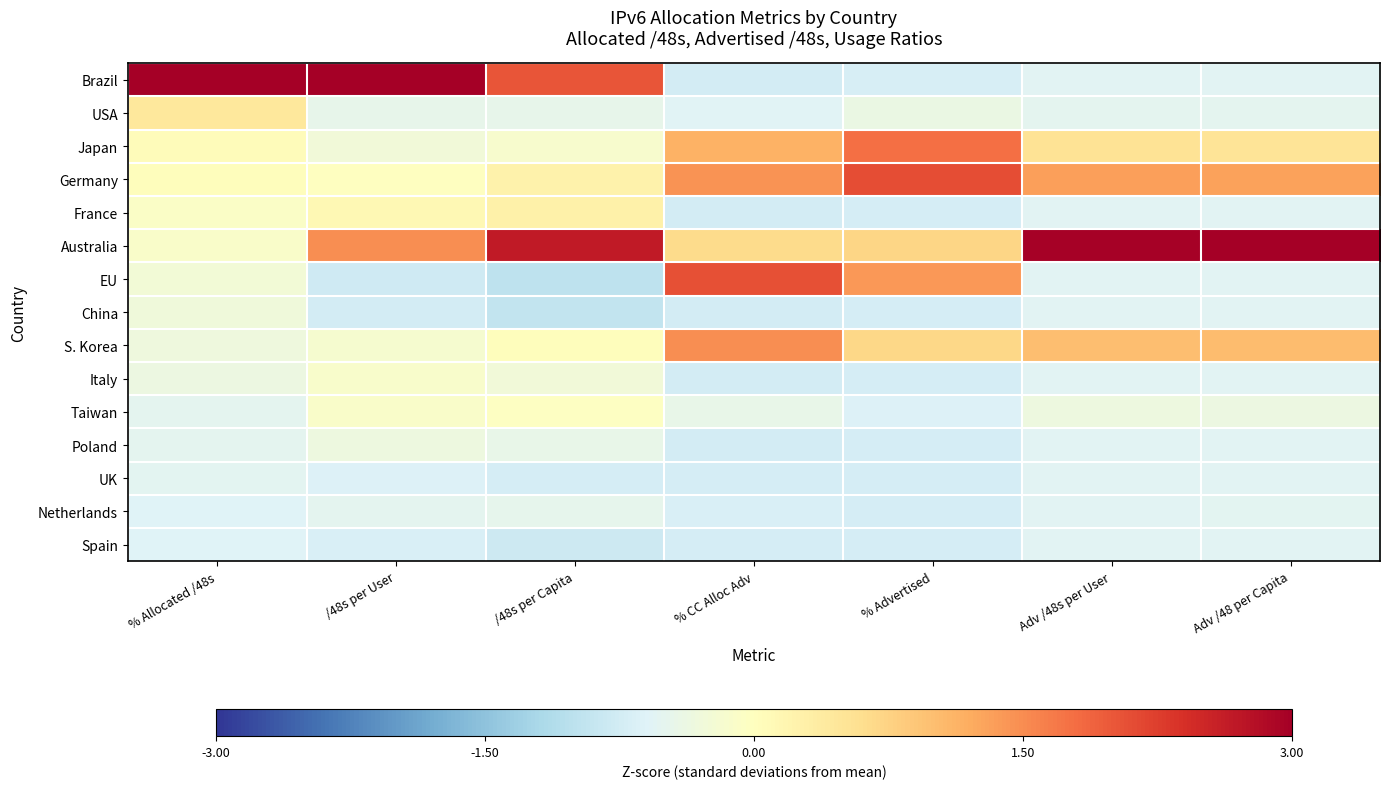

Which has a higher value, % Allocated /48s or Adv /48s per User?

% Allocated /48s